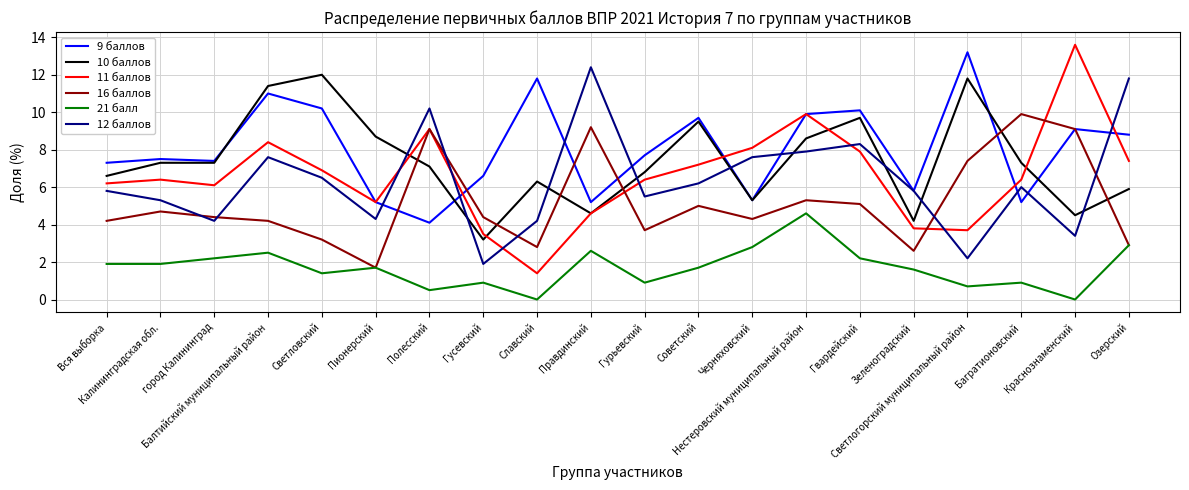

What is the difference between the maximum and second lowest values in the 10 баллов series?

7.8